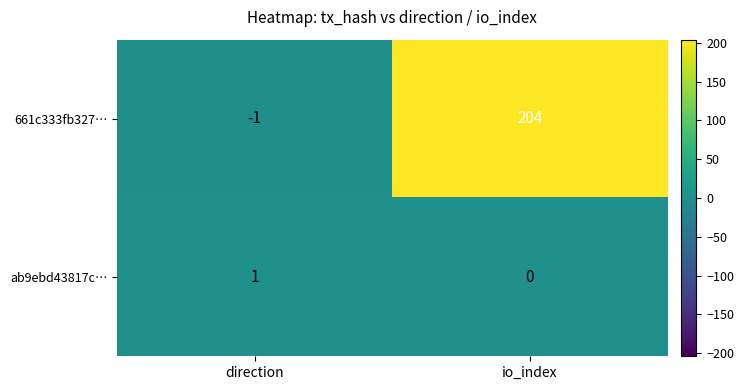

Count the number of categories in the chart.

2